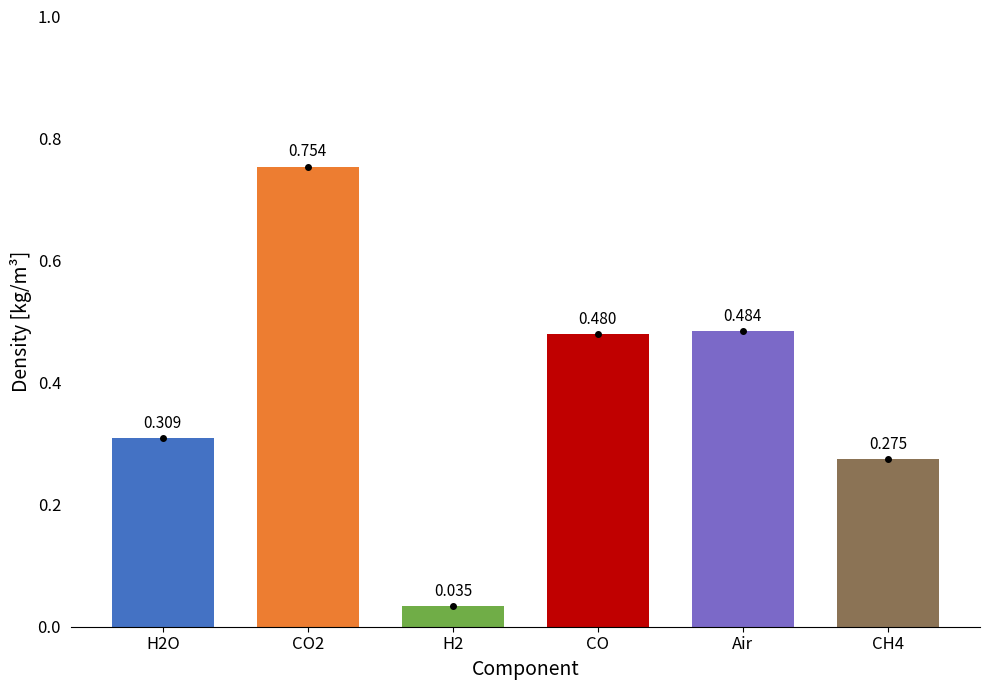

What is the sum of the values at H2O and CO2?

1.1